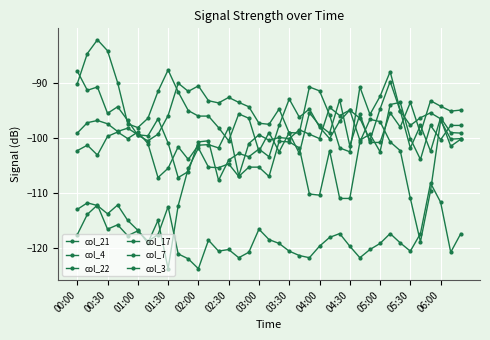

How many lines are shown in the chart?

6